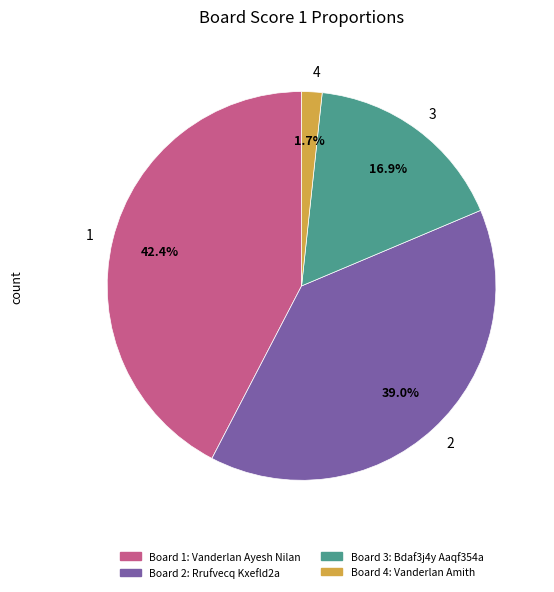

Is there any slice that represents more than half of the pie?

No